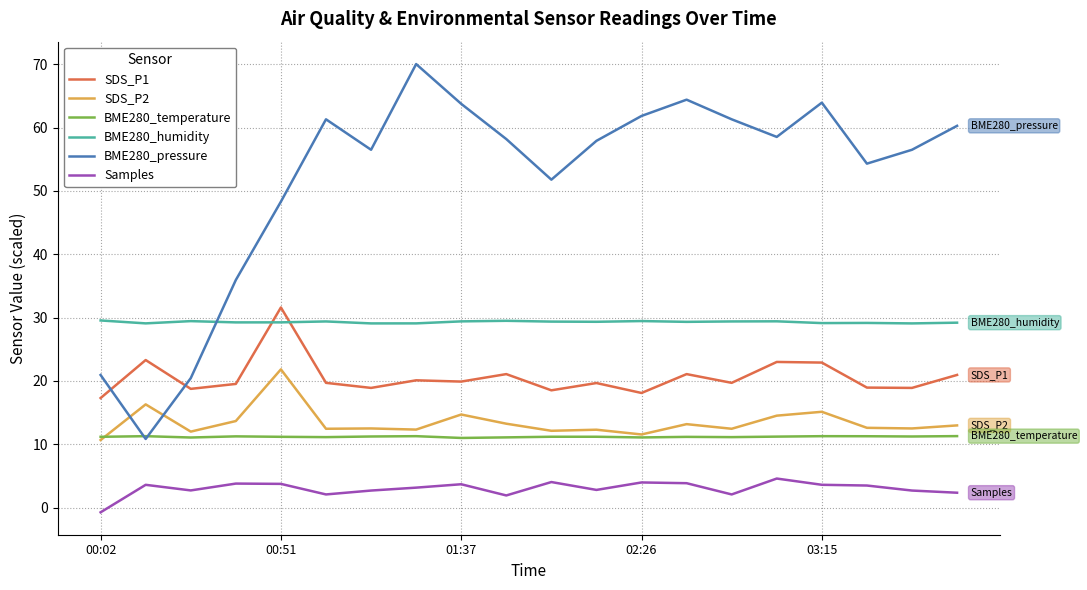

What is the greatest value displayed?

70.0